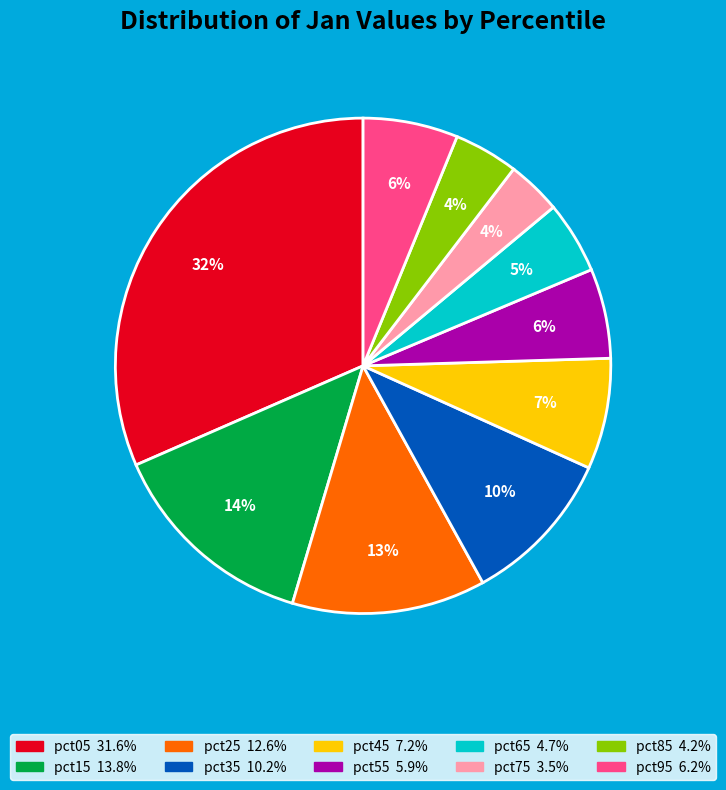

To the nearest percent, what is the difference between the pct35 and pct15 slice percentages?

4%